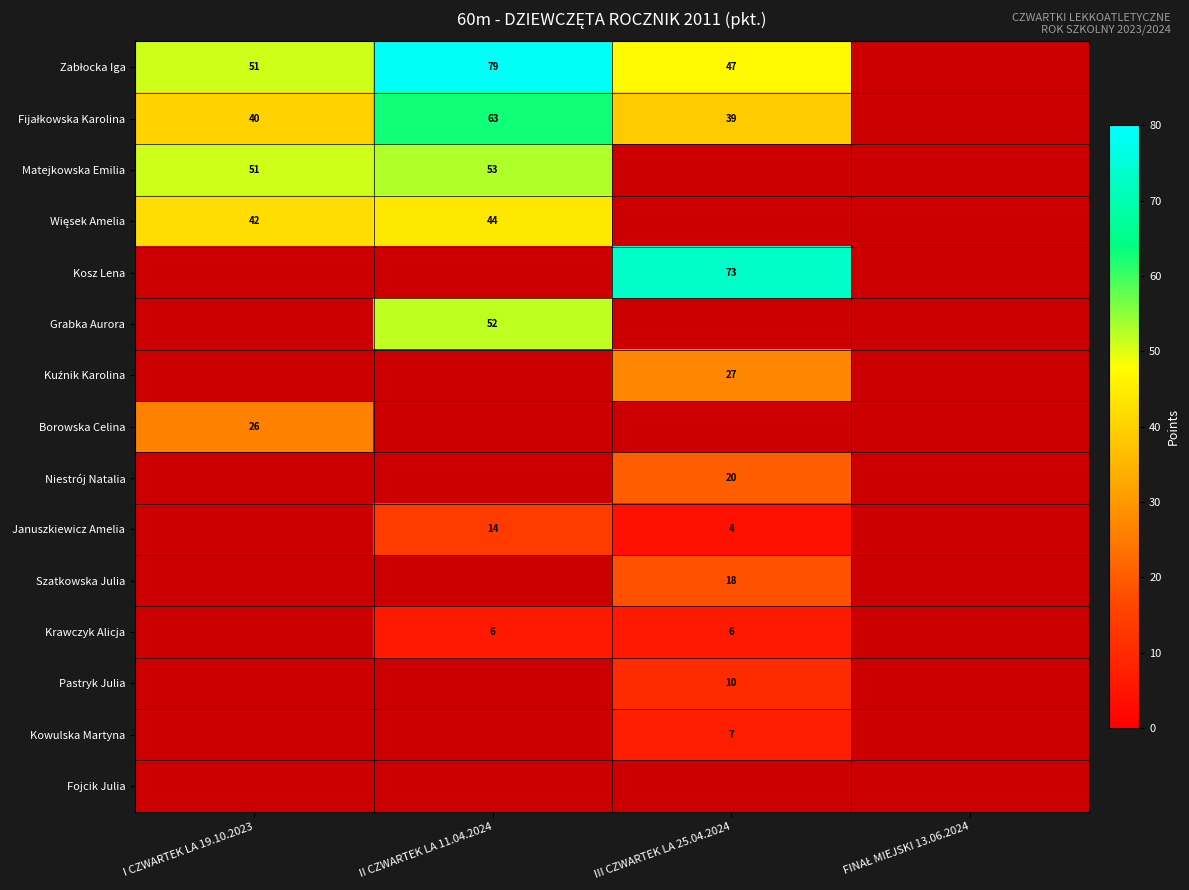

The Borowska Celina series shows 15 at I CZWARTEK LA 19.10.2023. True or false?

False